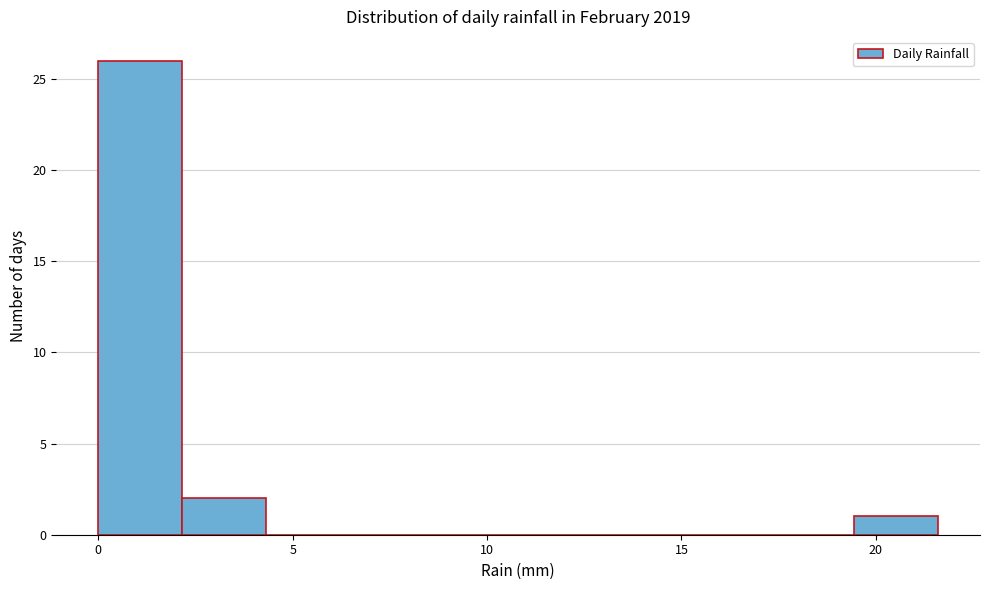

Reading left to right, transcribe this chart: for each bar, give the range it covers on the x-axis and its height. Neither the bar edges nor the heights are printed on the chart, so give them approximately, as read against the axes.

0.0 to 2.0: 26
2.0 to 4.5: 2
4.5 to 6.5: 0
6.5 to 8.5: 0
8.5 to 11.0: 0
11.0 to 13.0: 0
13.0 to 15.0: 0
15.0 to 17.5: 0
17.5 to 19.5: 0
19.5 to 21.5: 1